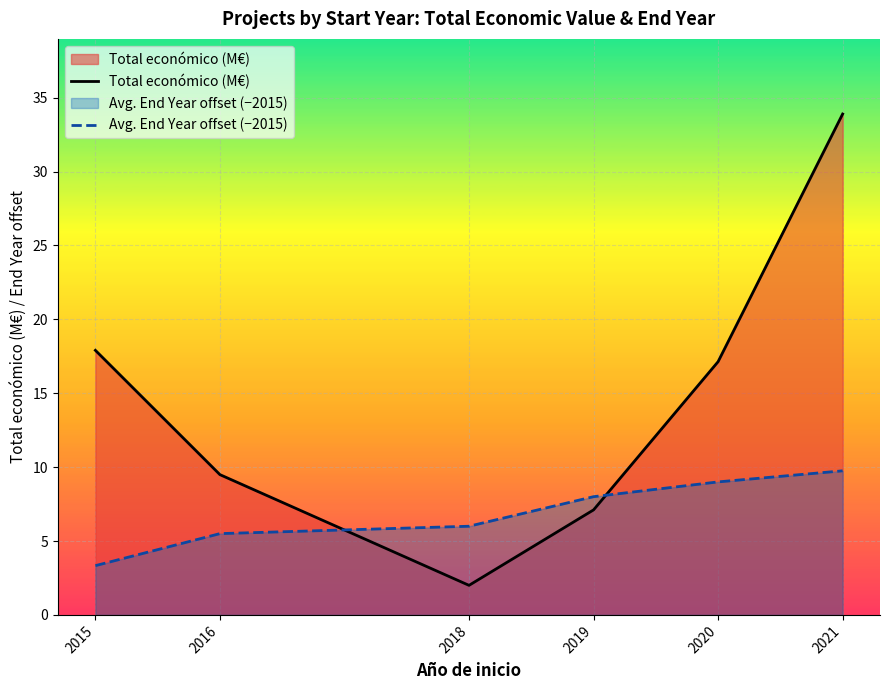

True or false: Avg. End Year offset (−2015) and Total económico (M€) intersect in this chart.

True